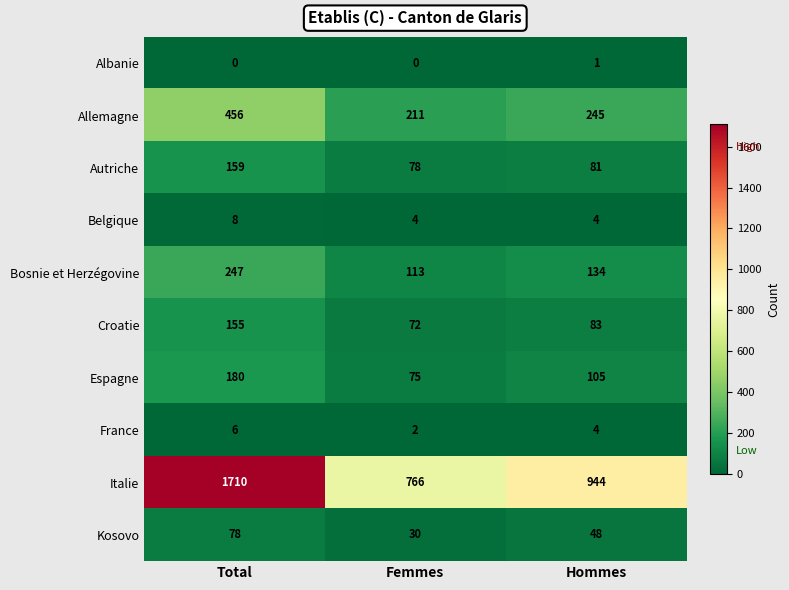

What is the sum of all France values?

12